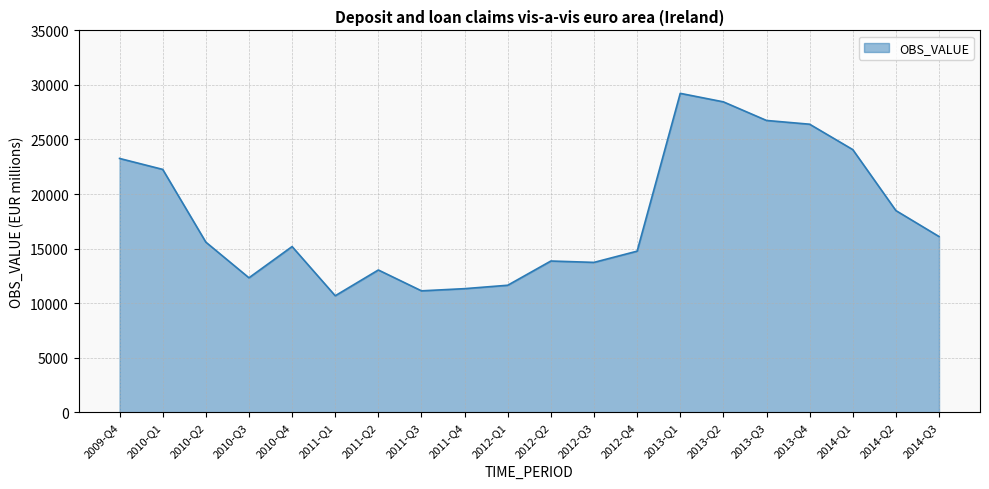

Does the chart display data point markers on the line(s)?

No